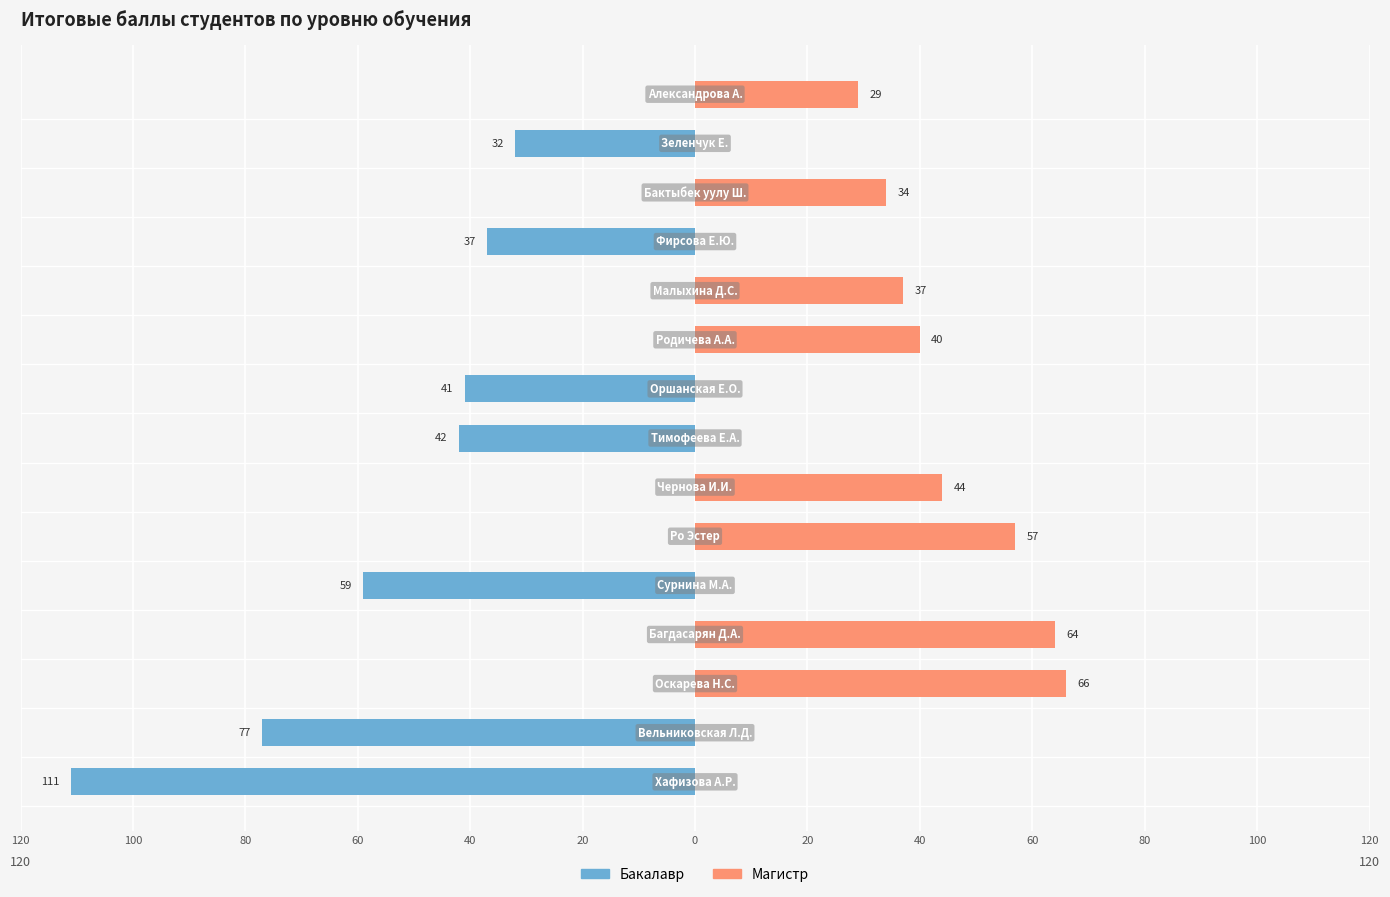

Is the value of Бакалавр at 14 greater than the value of Магистр at 100?

No